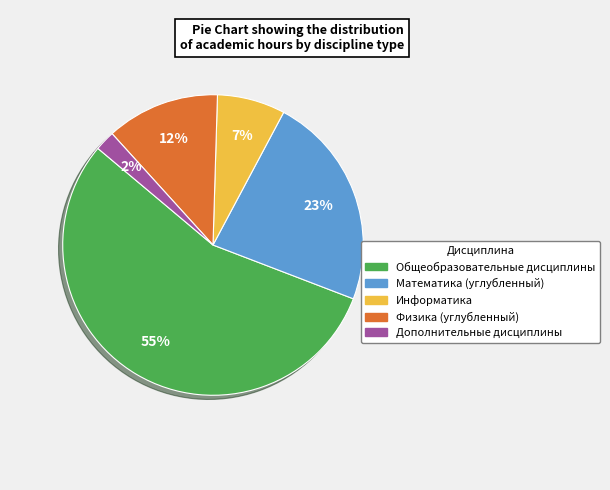

To the nearest percent, what is the average slice percentage?

20%